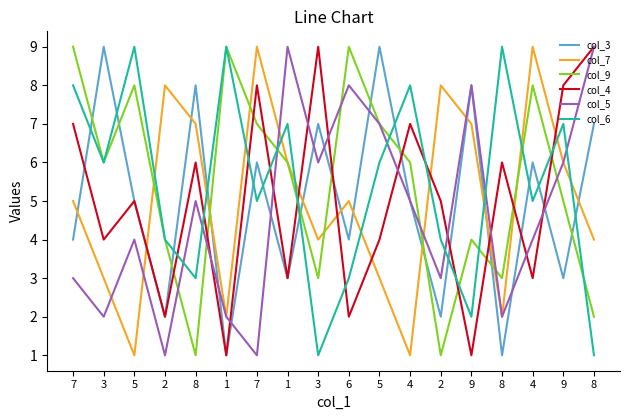

At which category does col_4 reach its first local valley?

3